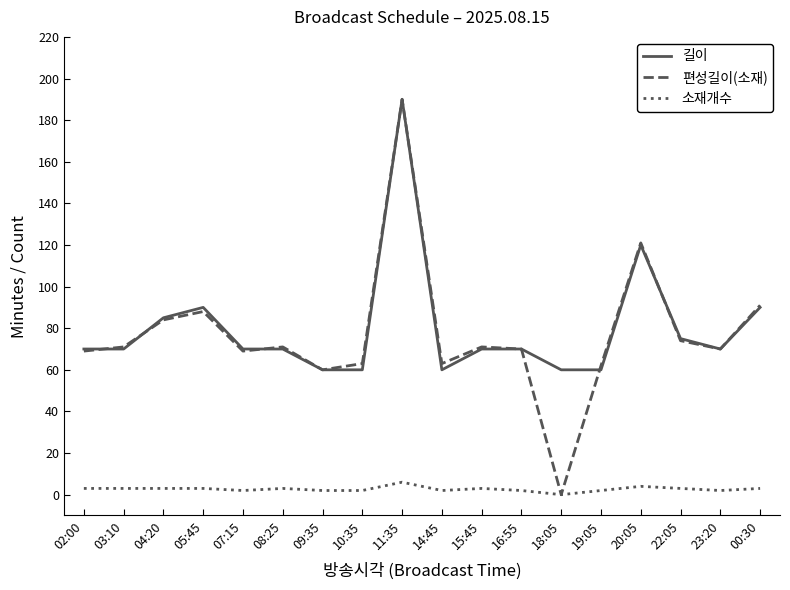

Between 04:20 and 20:05, which series saw the biggest shift?

편성길이(소재)